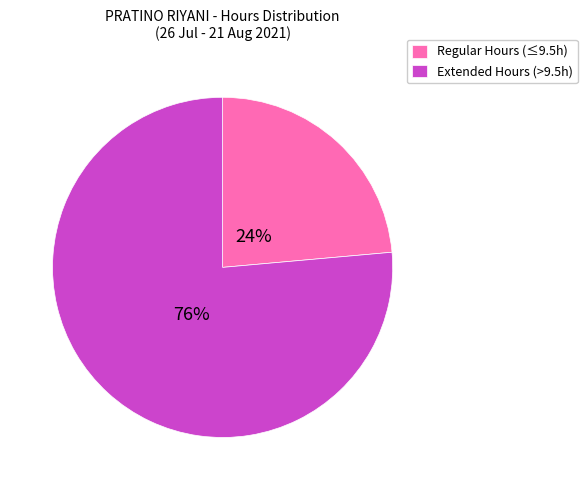

To the nearest percent, what percentage of the pie is Regular Hours (≤9.5h)?

24%